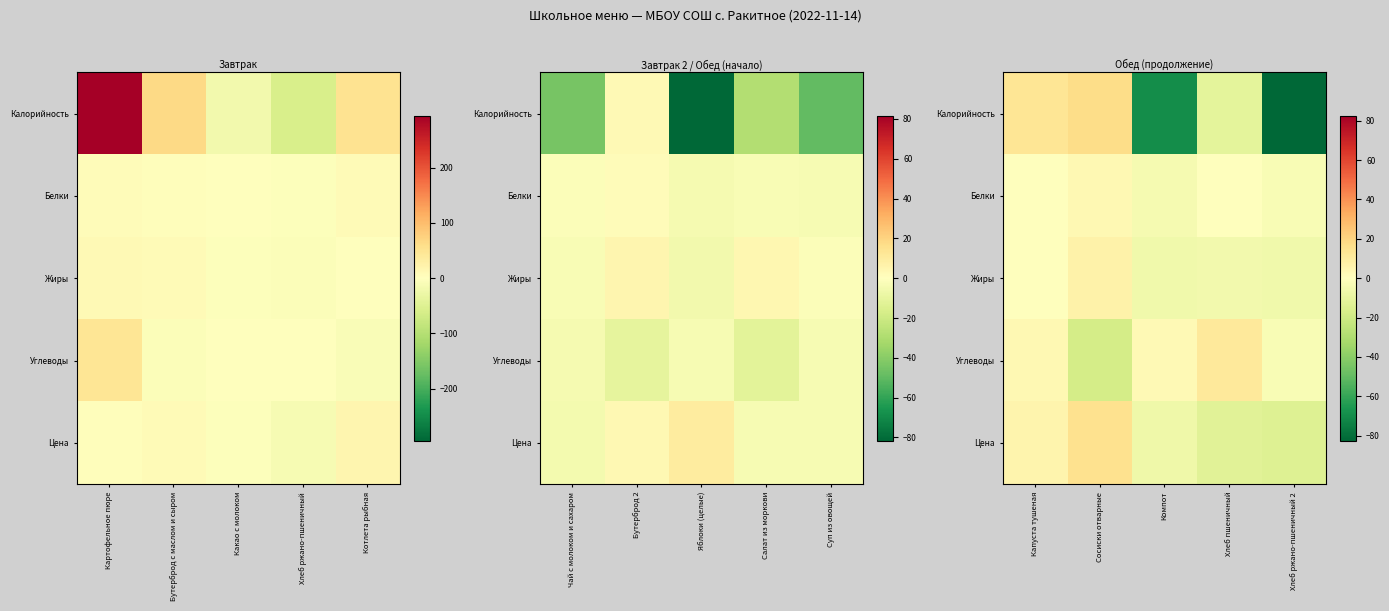

What is the difference between the second highest and minimum values in the Углеводы series?

21.3